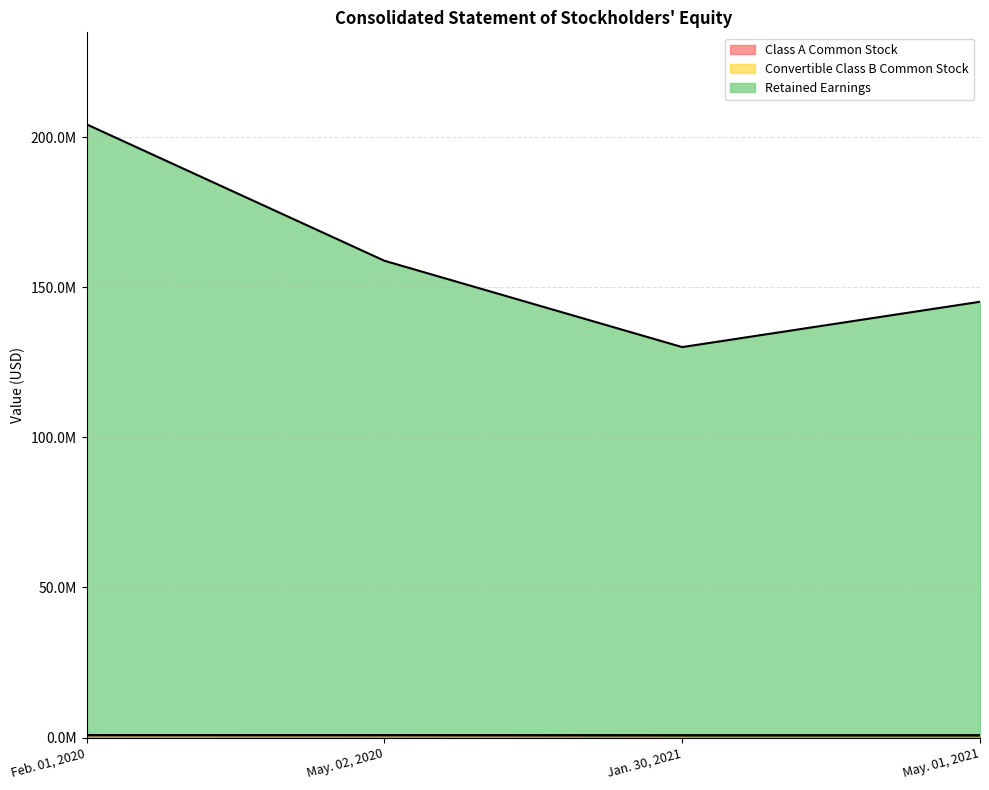

At which label does Retained Earnings first exceed 158834000?

Feb. 01, 2020